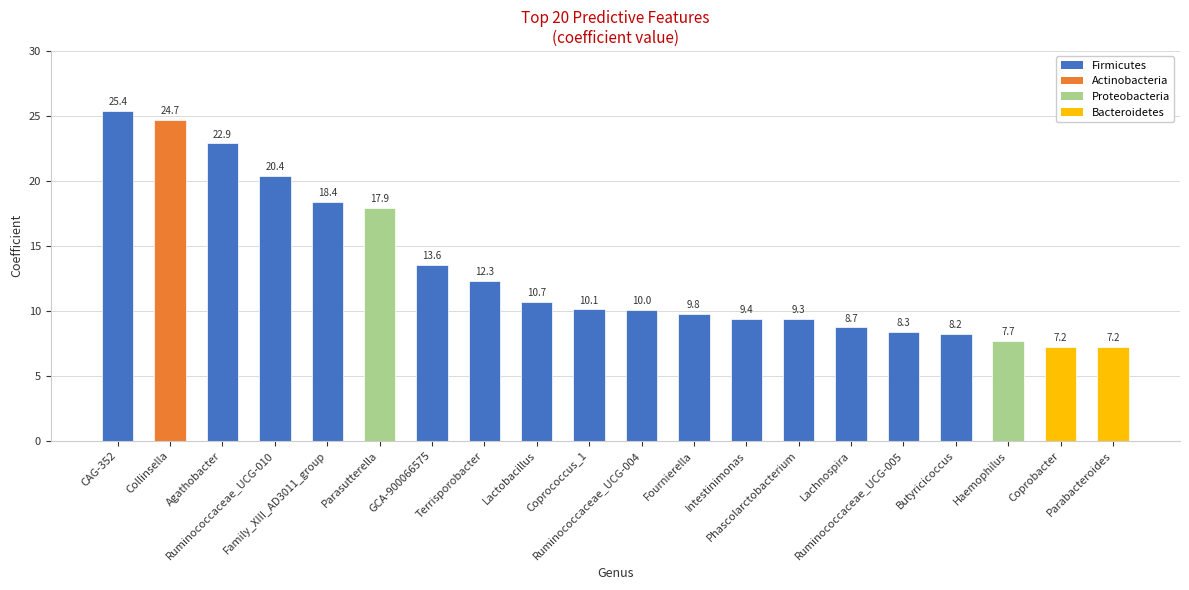

What is the value of the 2nd bar from the left?

24.7